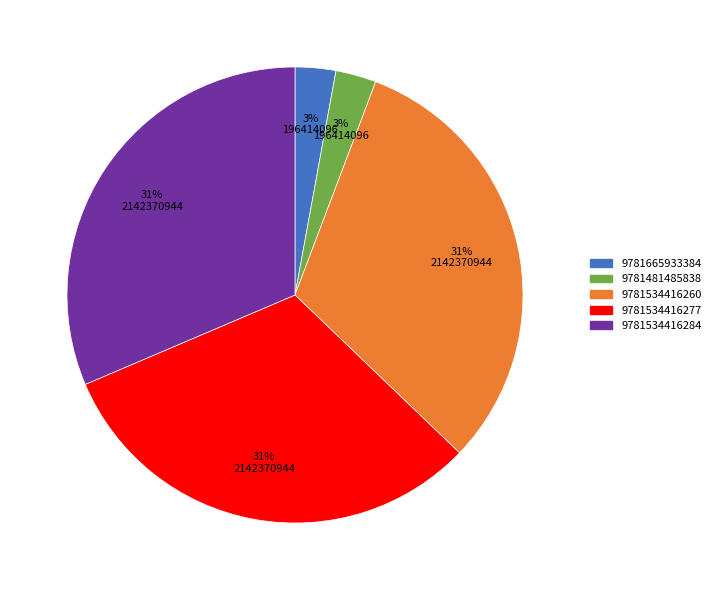

To the nearest percent, what is the combined percentage of 9781534416284 and 9781665933384?

34%